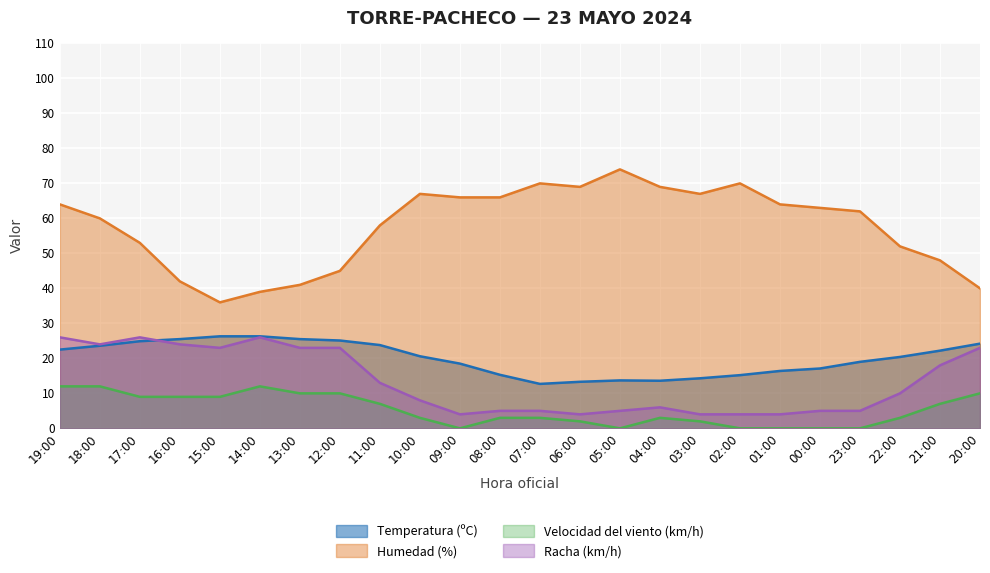

What position from the right is 21:00?

2